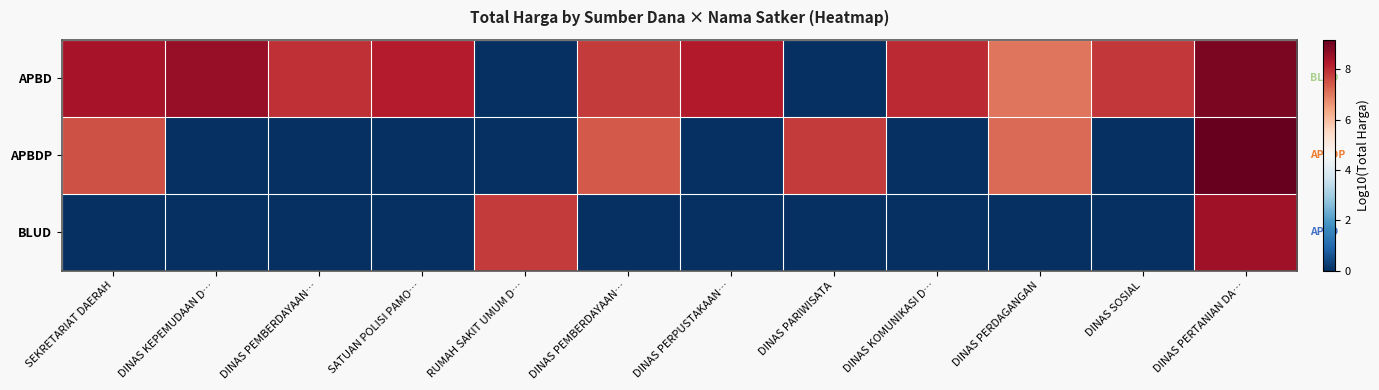

Reading right to left, what are all the values shown in this chart?

APBD: DINAS PERTANIAN DA…=8.9	DINAS SOSIAL=7.8	DINAS PERDAGANGAN=7.0	DINAS KOMUNIKASI D…=8.0	DINAS PARIWISATA=0.0	DINAS PERPUSTAKAAN…=8.2	DINAS PEMBERDAYAAN…=7.8	RUMAH SAKIT UMUM D…=0.0	SATUAN POLISI PAMO…=8.2	DINAS PEMBERDAYAAN…=7.9	DINAS KEPEMUDAAN D…=8.6	SEKRETARIAT DAERAH=8.4
APBDP: DINAS PERTANIAN DA…=9.2	DINAS SOSIAL=0.0	DINAS PERDAGANGAN=7.2	DINAS KOMUNIKASI D…=0.0	DINAS PARIWISATA=7.8	DINAS PERPUSTAKAAN…=0.0	DINAS PEMBERDAYAAN…=7.4	RUMAH SAKIT UMUM D…=0.0	SATUAN POLISI PAMO…=0.0	DINAS PEMBERDAYAAN…=0.0	DINAS KEPEMUDAAN D…=0.0	SEKRETARIAT DAERAH=7.5
BLUD: DINAS PERTANIAN DA…=8.5	DINAS SOSIAL=0.0	DINAS PERDAGANGAN=0.0	DINAS KOMUNIKASI D…=0.0	DINAS PARIWISATA=0.0	DINAS PERPUSTAKAAN…=0.0	DINAS PEMBERDAYAAN…=0.0	RUMAH SAKIT UMUM D…=7.8	SATUAN POLISI PAMO…=0.0	DINAS PEMBERDAYAAN…=0.0	DINAS KEPEMUDAAN D…=0.0	SEKRETARIAT DAERAH=0.0